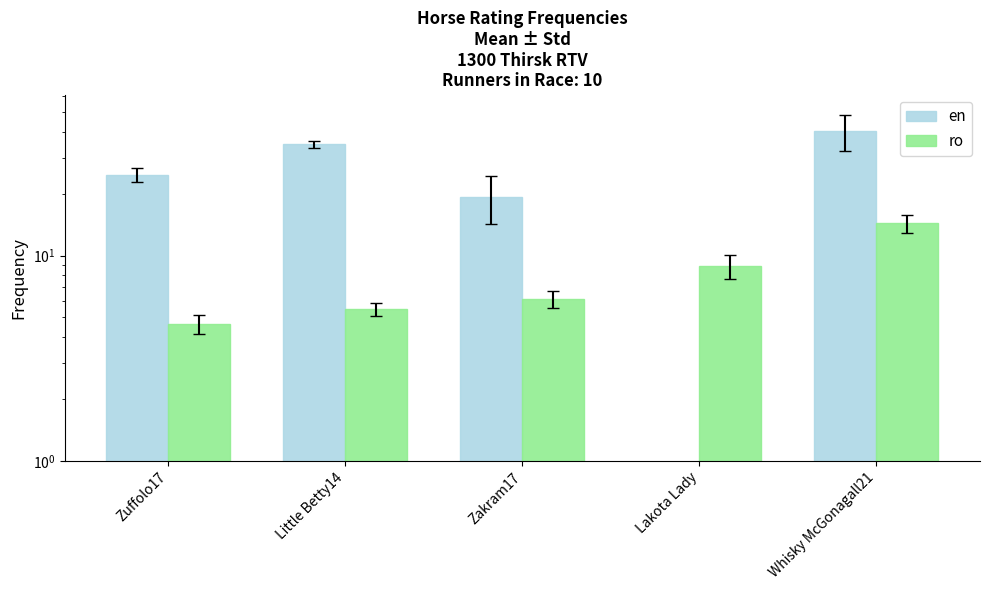

What is the label of the 4th bar from the right?

Little Betty14